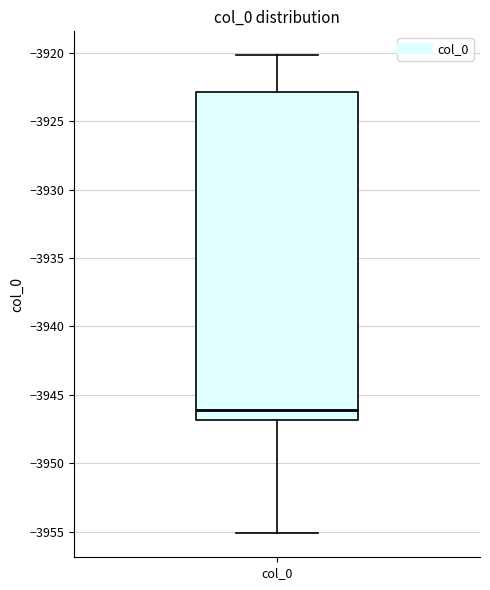

Read this box plot against the y-axis: the position of the median line, the range covered by the box, and the ends of both whiskers. The values are not printed on the chart, so give them approximately, as read against the axis.

median -3946, box -3947 to -3923, whiskers -3955 to -3920